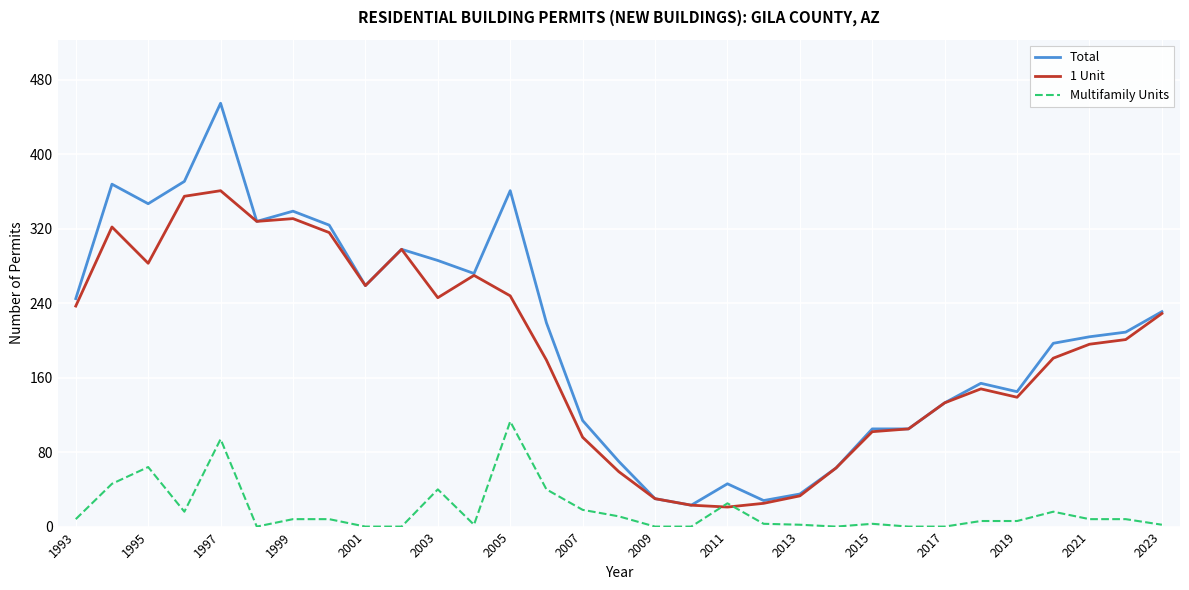

What is the highest value of the Total series?

455